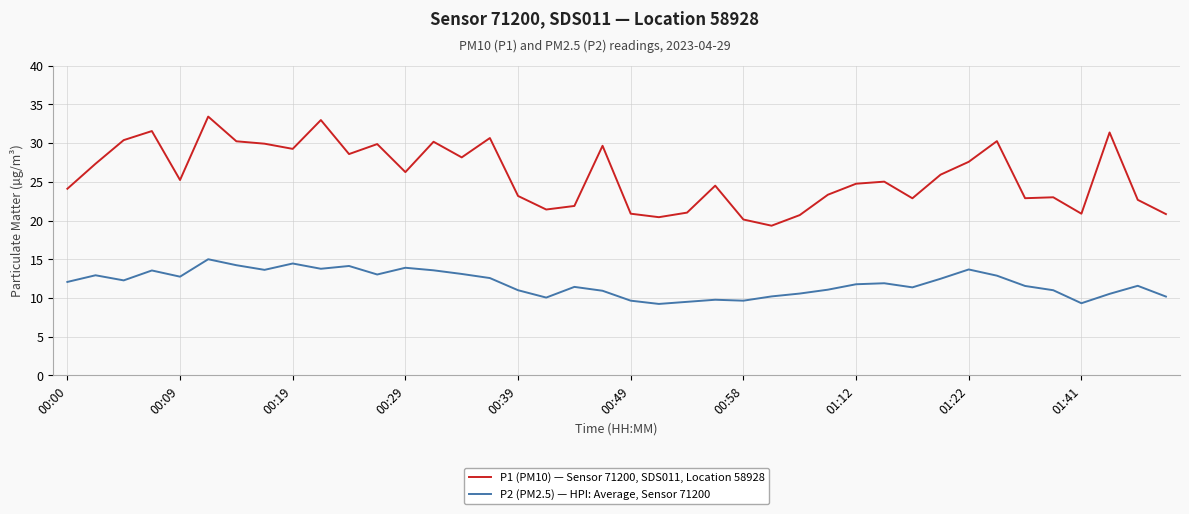

Does the chart have visible grid lines?

Yes